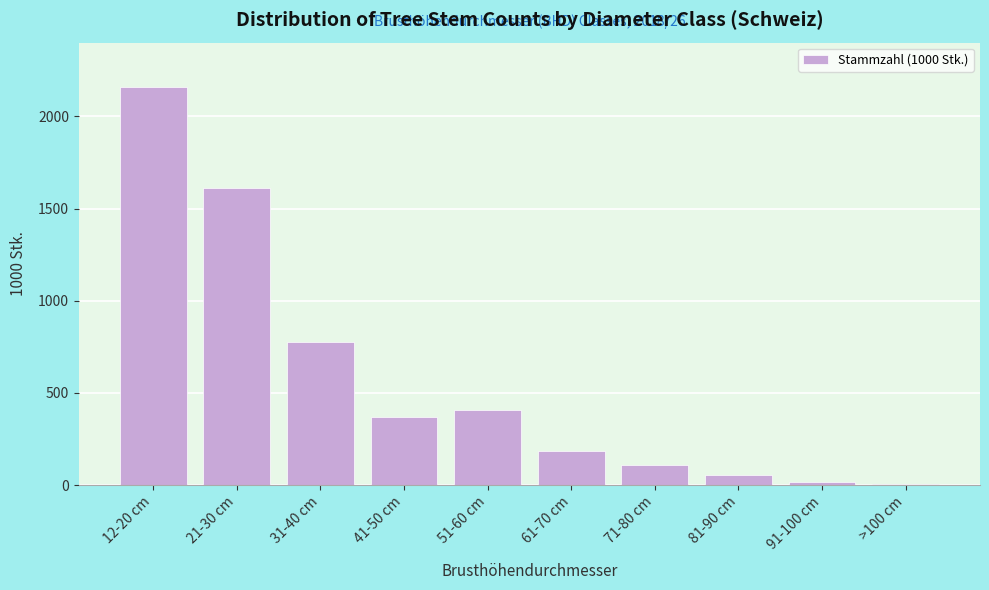

Reading left to right, extract all data points from this chart.

12-20 cm=2160	21-30 cm=1611	31-40 cm=779	41-50 cm=370	51-60 cm=410	61-70 cm=183	71-80 cm=107	81-90 cm=54	91-100 cm=18	>100 cm=4